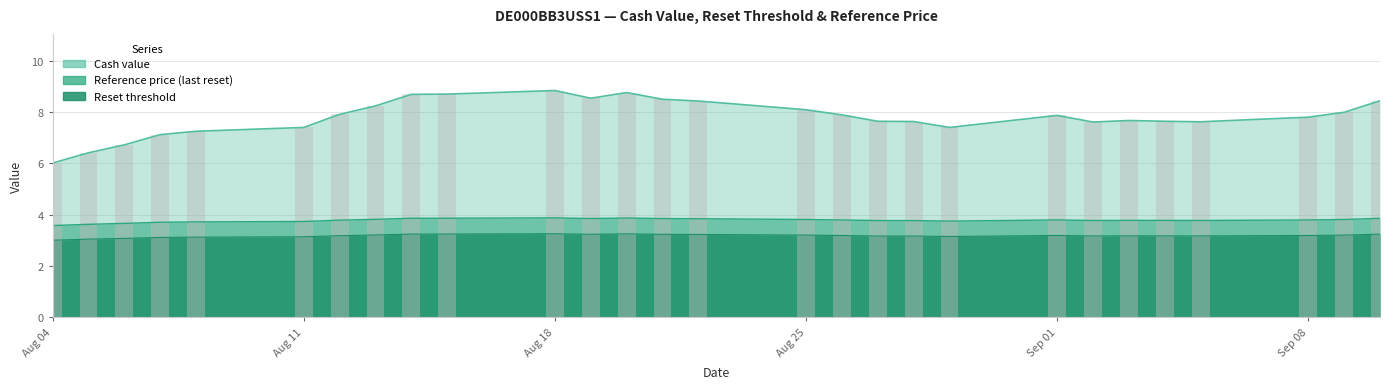

Which series has the largest total across all categories?

Cash value